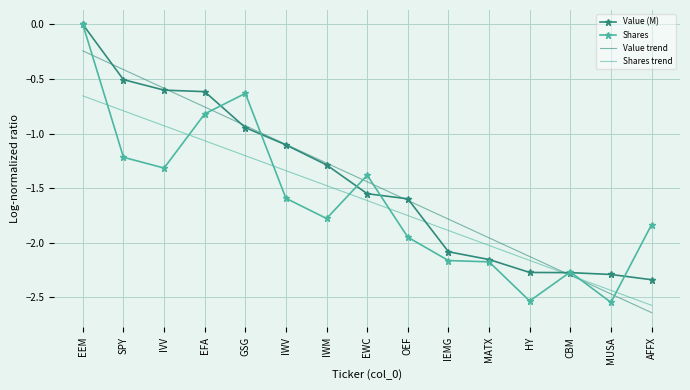

What is the sum of the Shares values at IEMG and AFFX?

-4.0